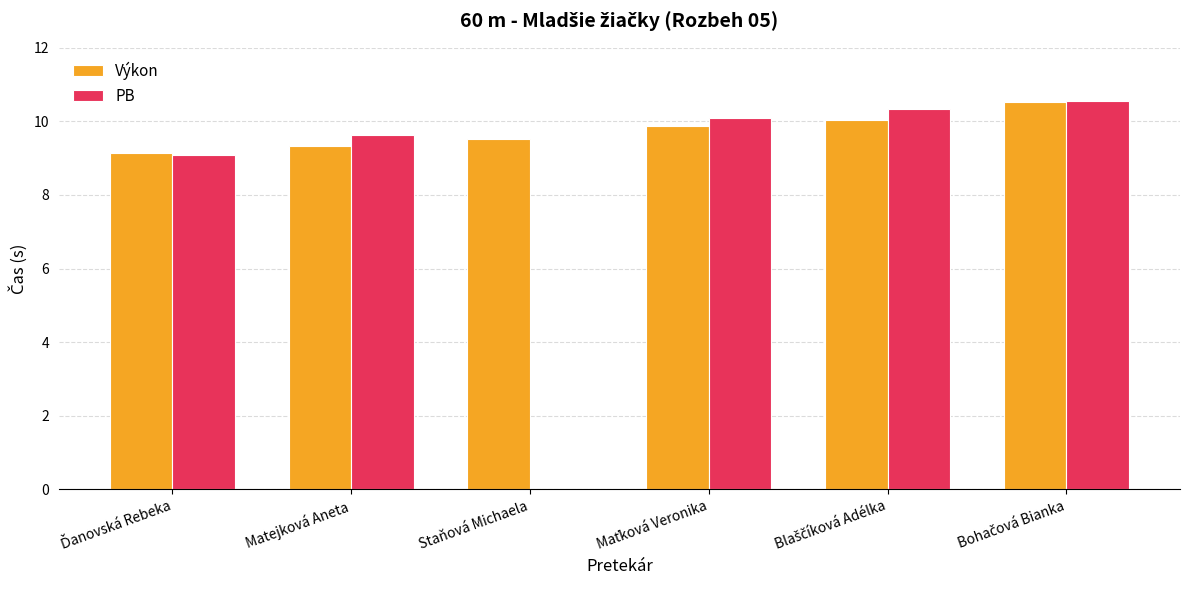

How many positive values does the PB series have?

5